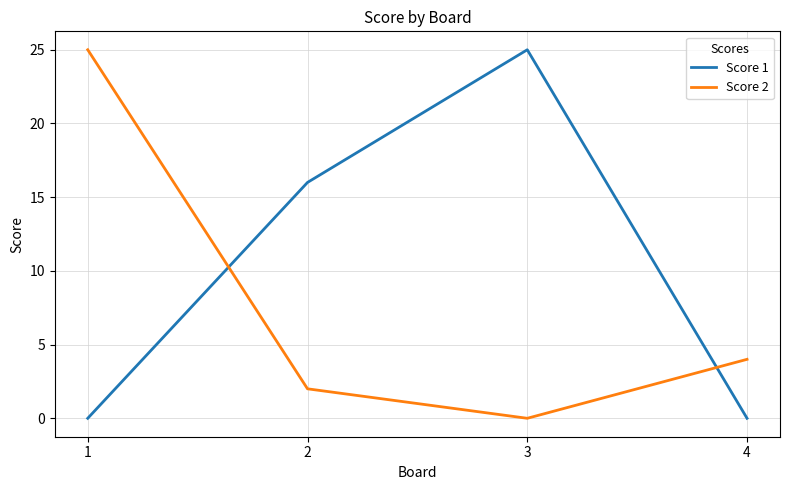

What is the sum of the Score 1 values at 4 and 2?

16